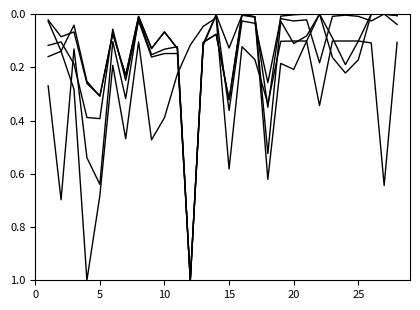

Is this an area chart (filled region under the line)?

No